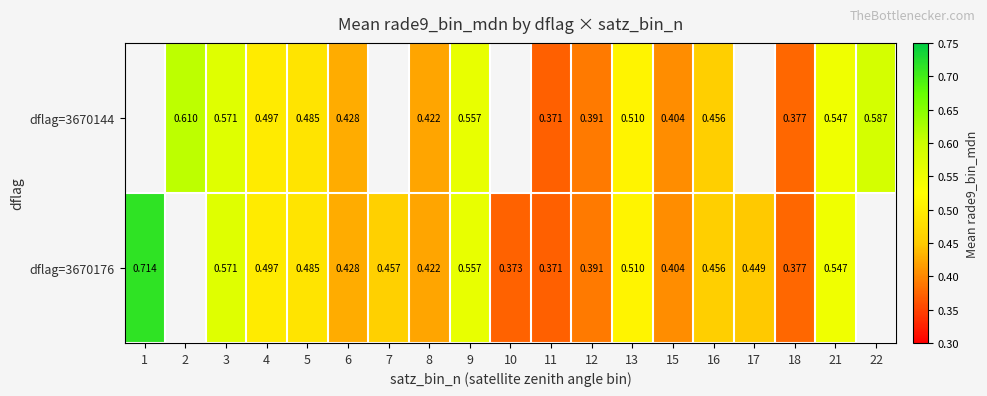

The dflag=3670176 series shows 0.1 at 12. True or false?

False